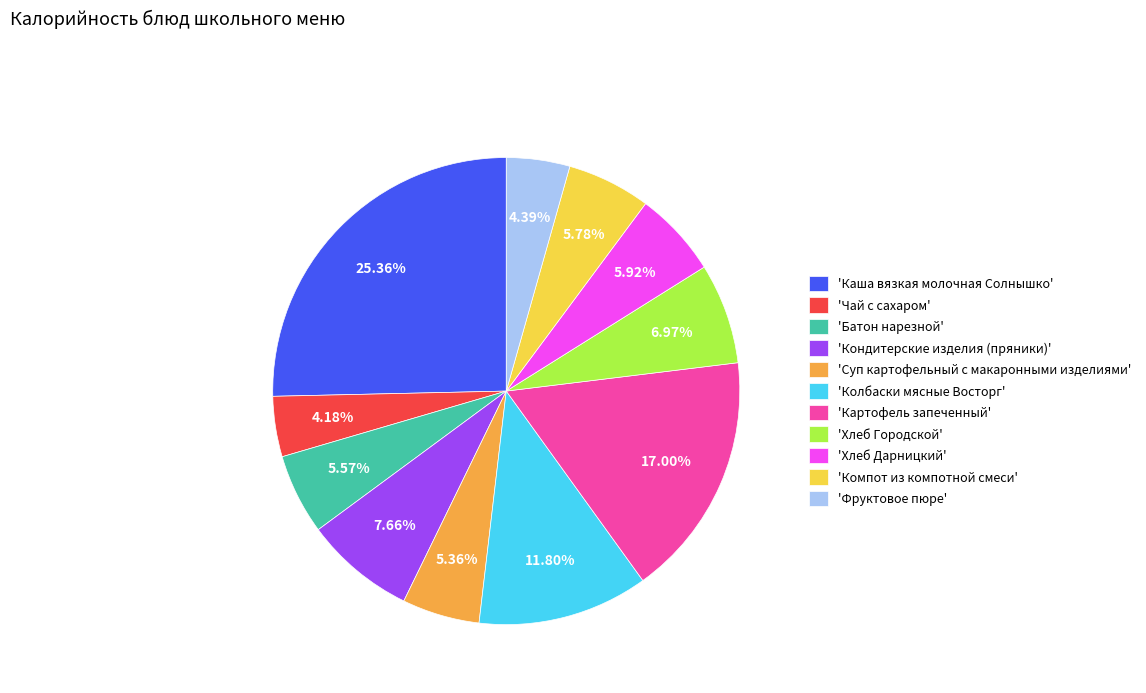

Does any single category account for the majority?

No